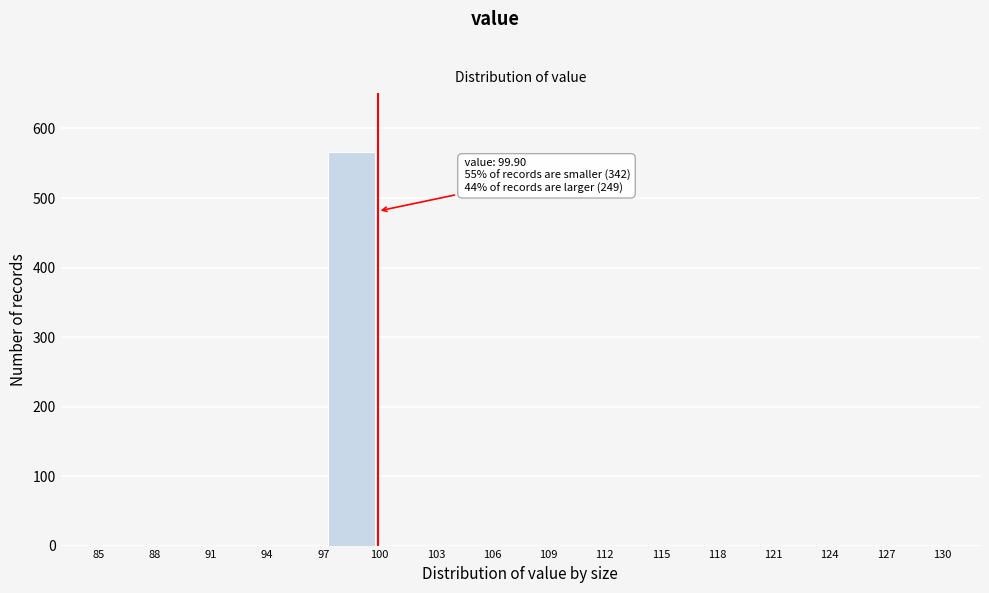

Which range on the x-axis has the tallest bar?

97 to 100